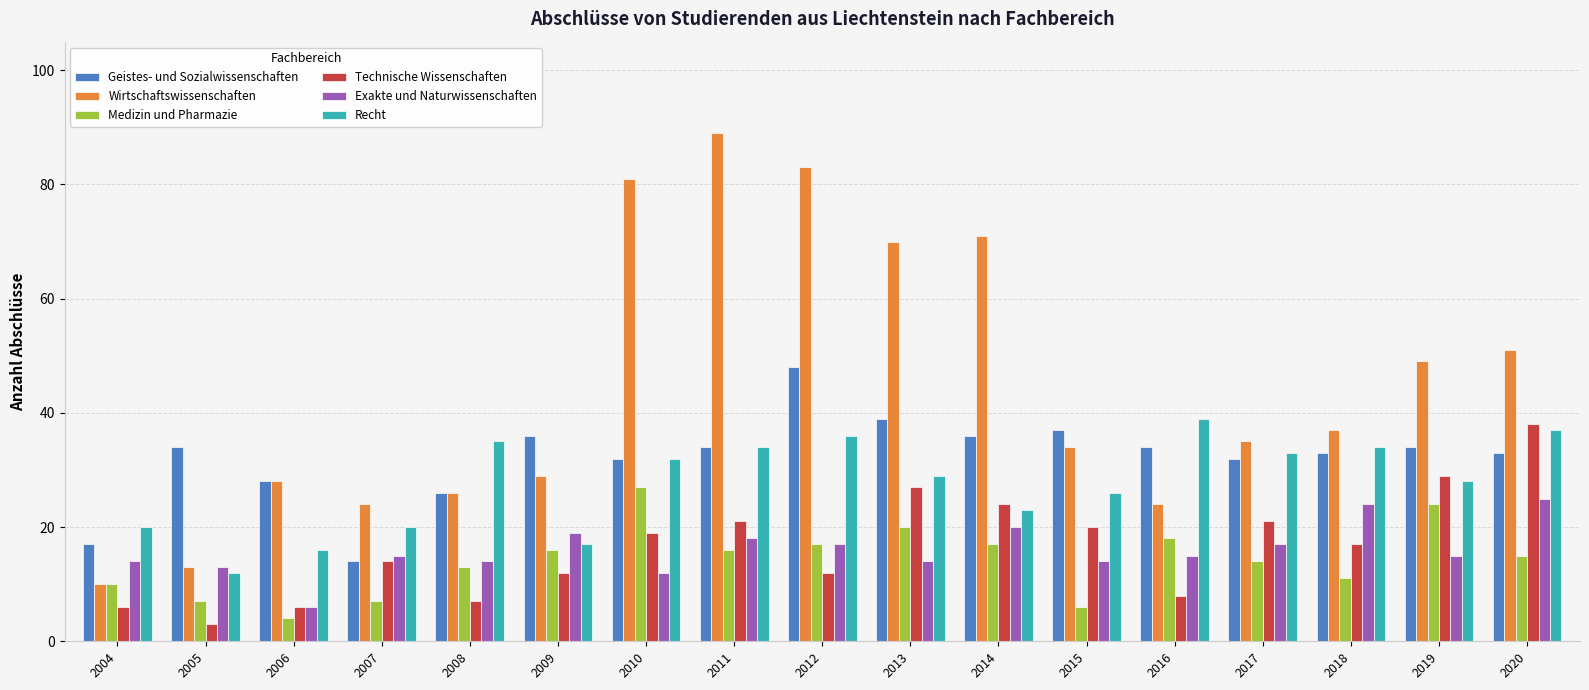

Which series changed the most between 2004 and 2019?

Wirtschaftswissenschaften